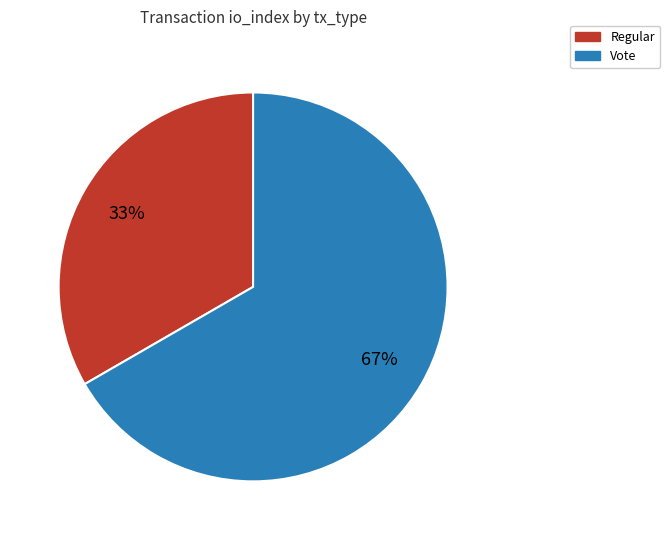

Between Vote and Regular, which is larger?

Vote